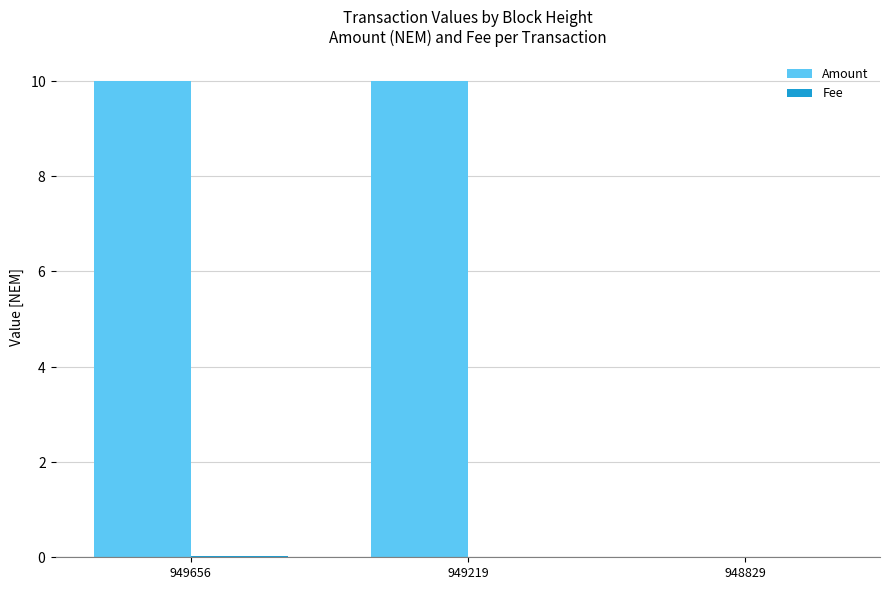

What is the difference between the maximum and minimum values in the Amount series?

10.0